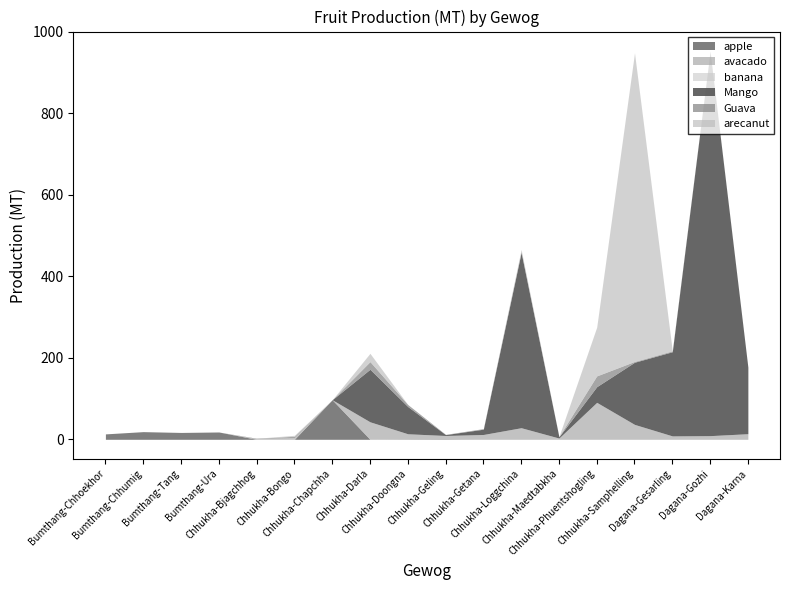

What is the sum of the avacado values at Bumthang-Ura and Chhukha-Maedtabkha?

3.1